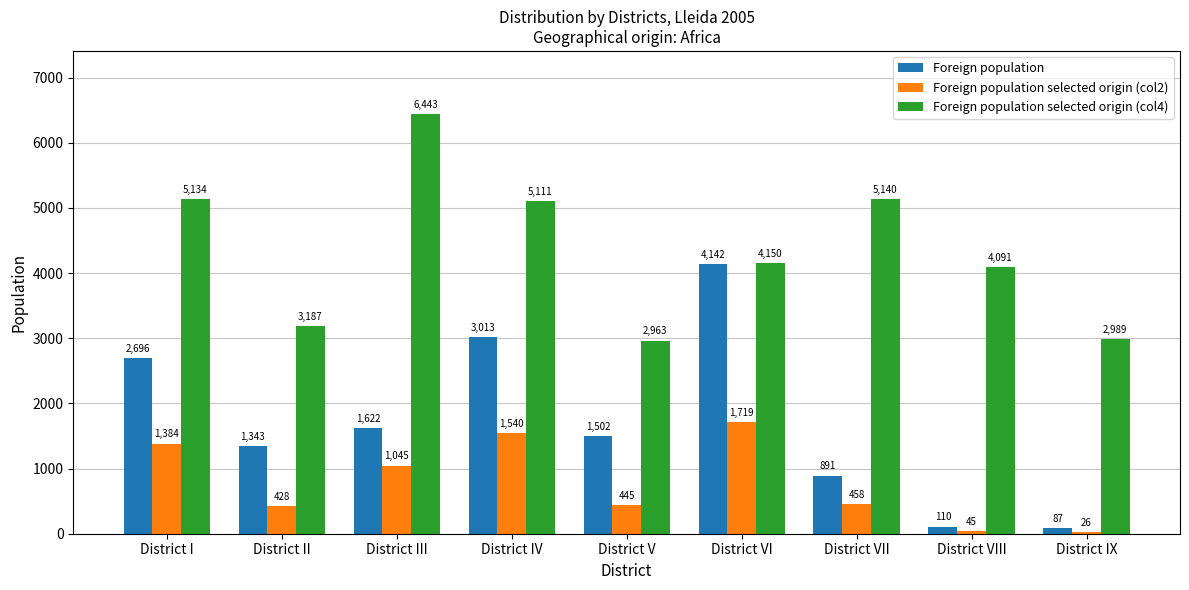

Which series has the largest total across all categories?

Foreign population selected origin (col4)